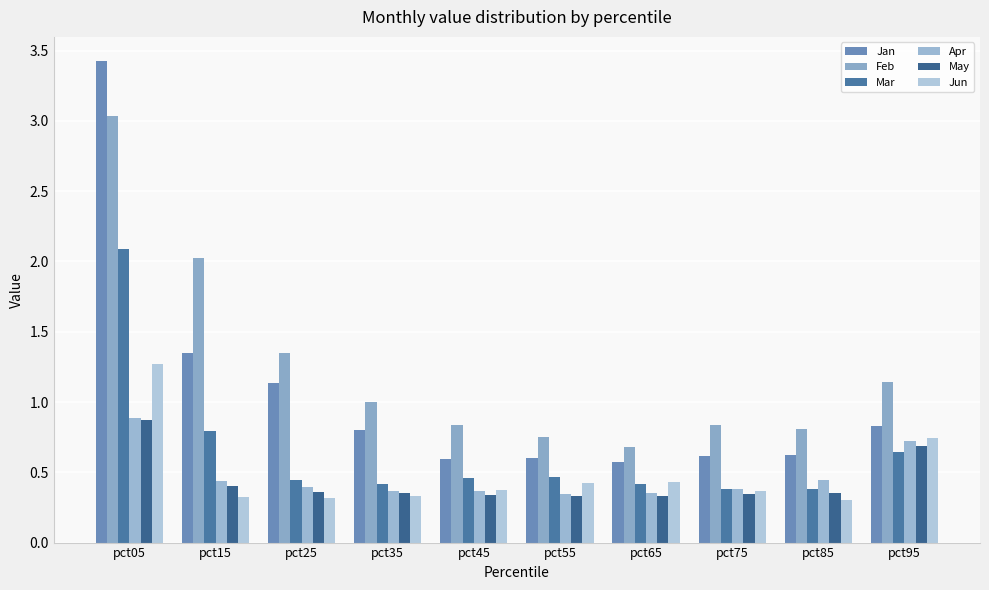

Which series changed the most between pct45 and pct95?

Jun